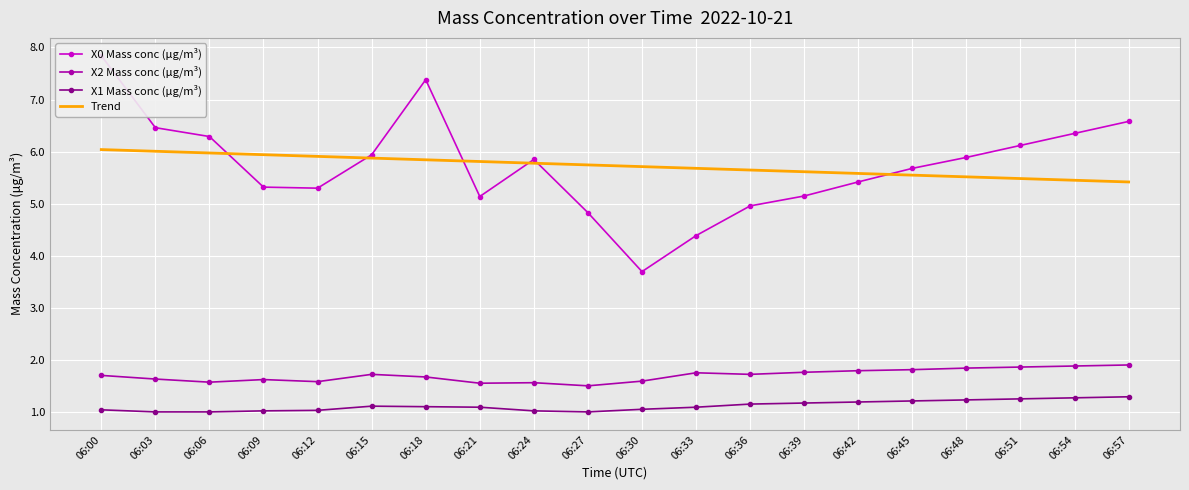

At which category does the chart reach its peak across all series?

06:00